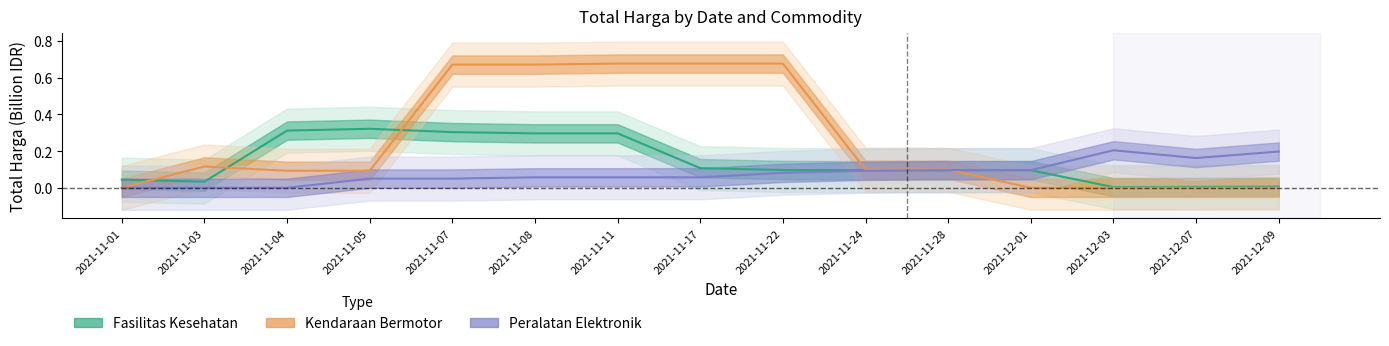

What position from the right is 2021-12-01?

4